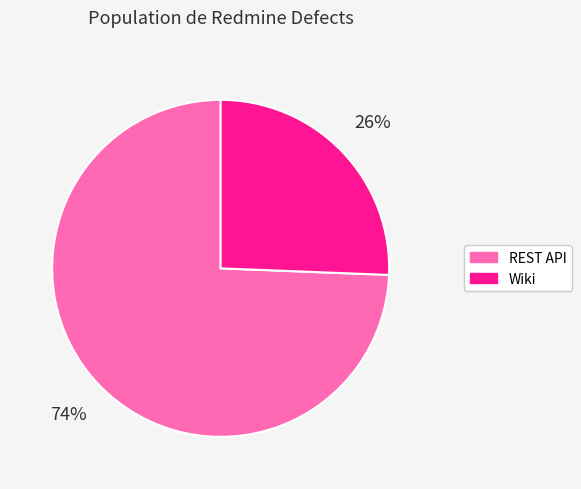

To the nearest percent, what is the average slice percentage?

50%